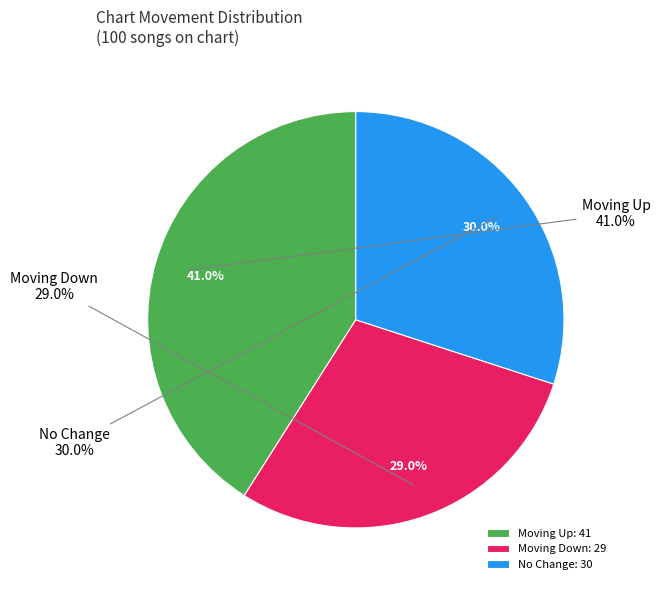

Between up and down, which is larger?

up